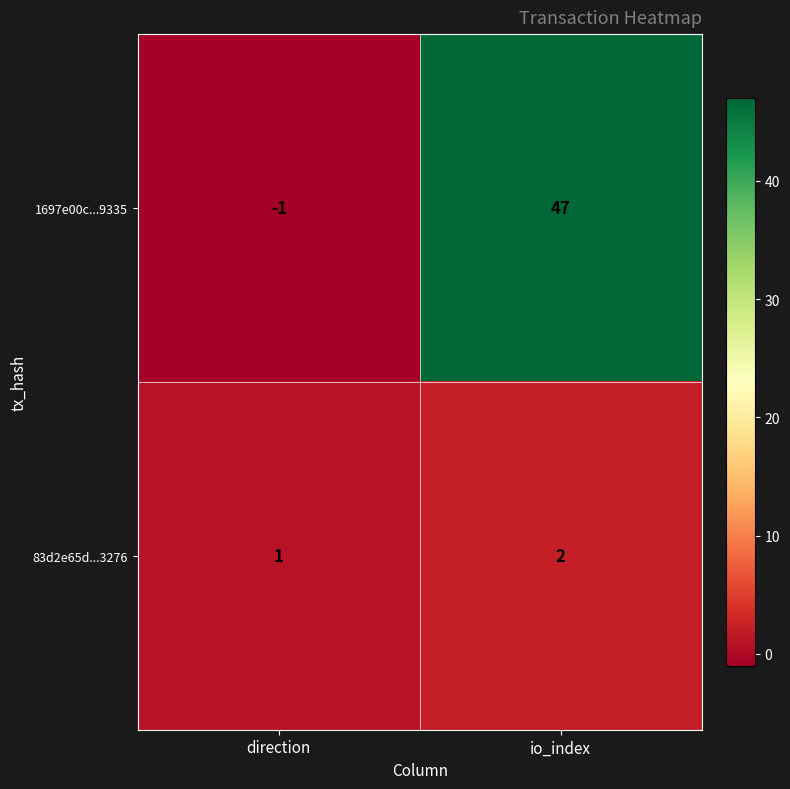

Between direction and io_index, which series saw the biggest shift?

1697e00c...9335